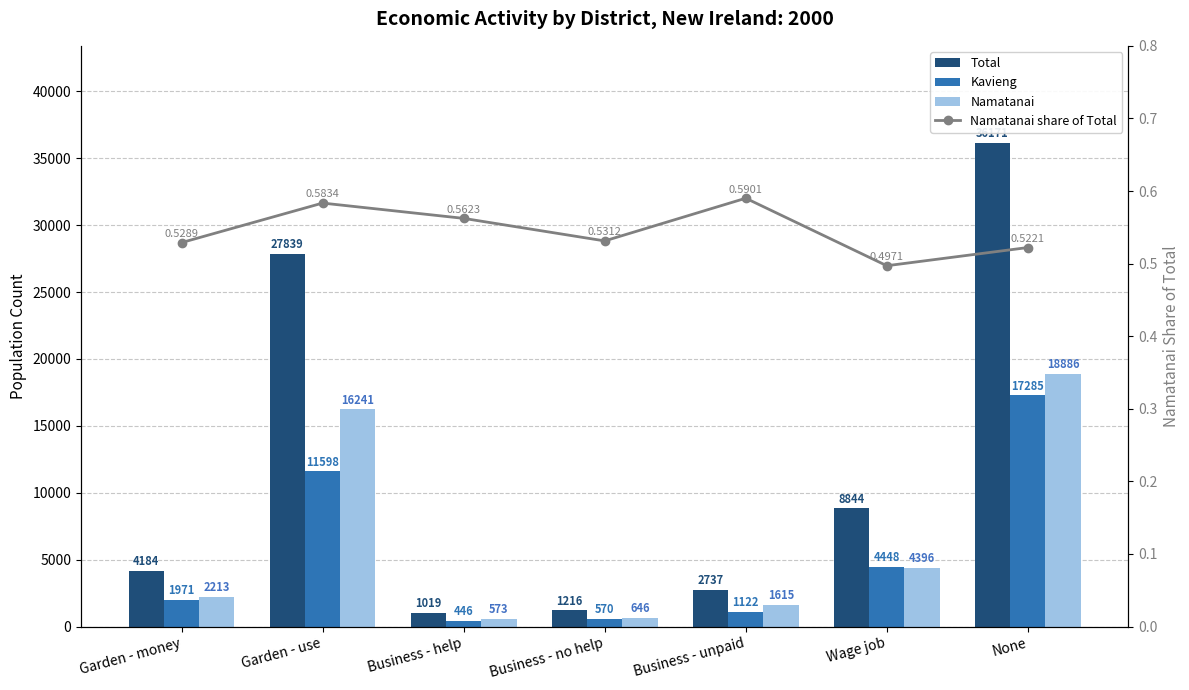

Reading left to right, extract all data points from this chart.

Total: 4184.0	27839.0	1019.0	1216.0	2737.0	8844.0	36171.0
Kavieng: 1971.0	11598.0	446.0	570.0	1122.0	4448.0	17285.0
Namatanai: 2213.0	16241.0	573.0	646.0	1615.0	4396.0	18886.0
Namatanai share of Total: 0.5	0.6	0.6	0.5	0.6	0.5	0.5